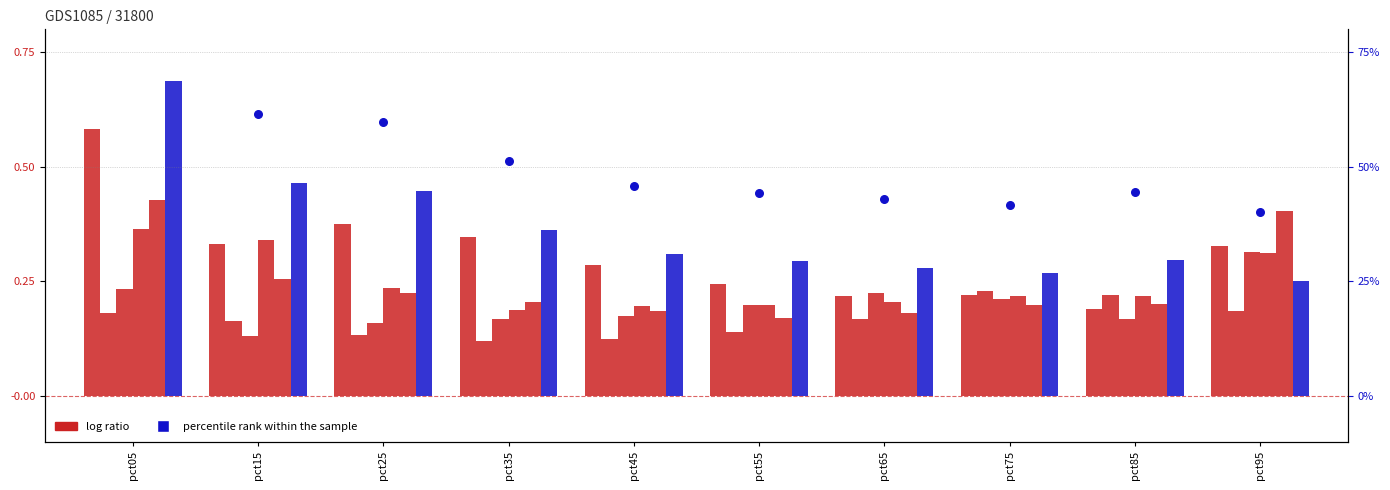

What is the total value across all series at pct15?

1.7